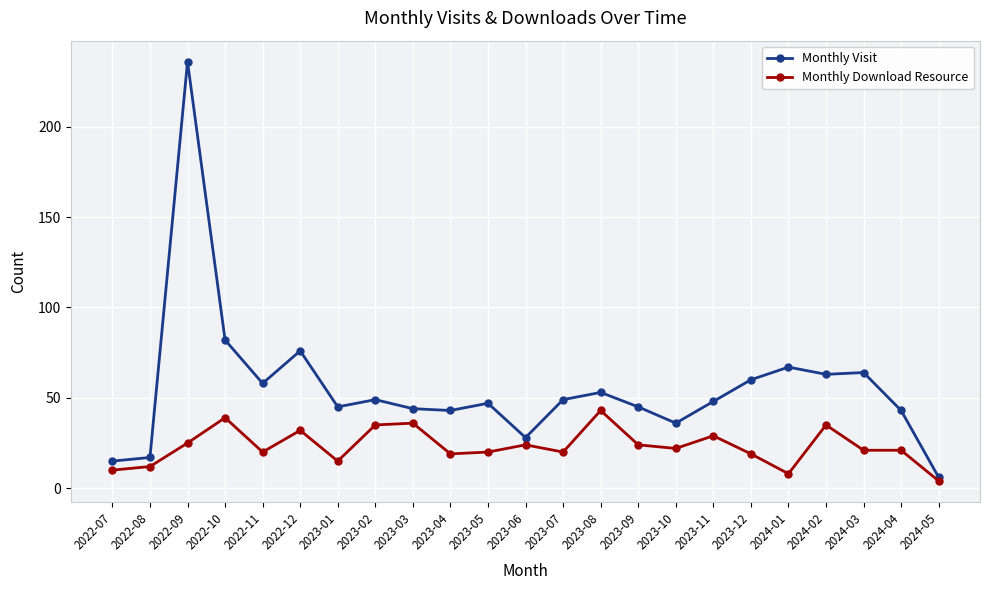

Count the number of categories in the chart.

23